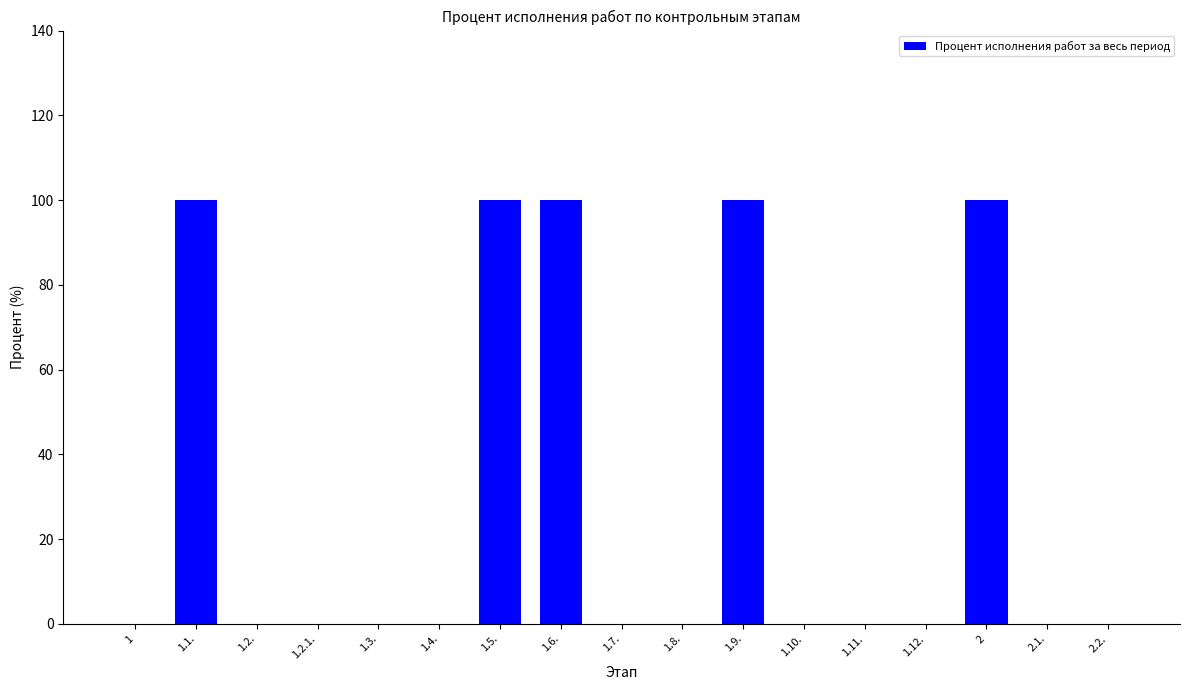

The value at 1.11. is 50. True or false?

False